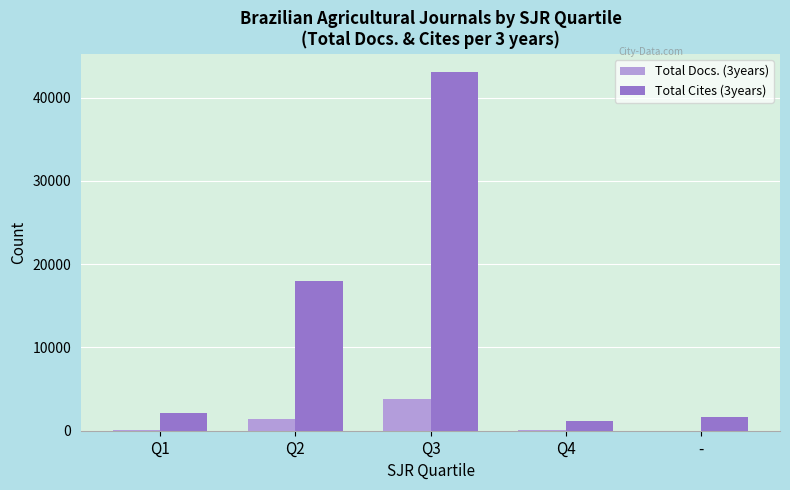

At which label does Total Cites (3years) reach its peak?

Q3